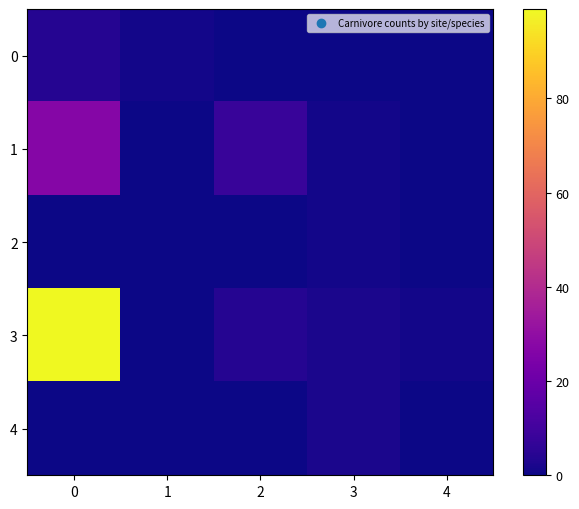

At 1, list the series in order from smallest to largest.

1, 2, 3, 4, 0